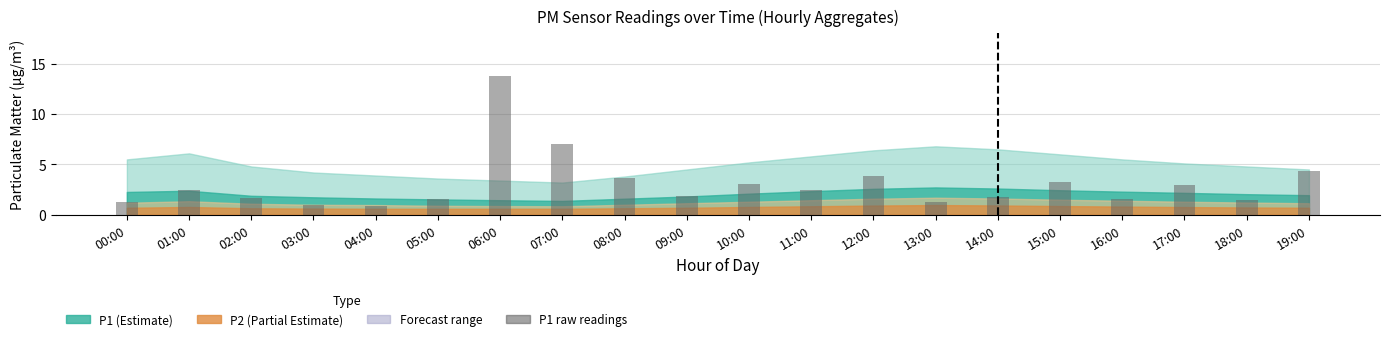

Between 05:00 and 15:00, which is larger?

15:00